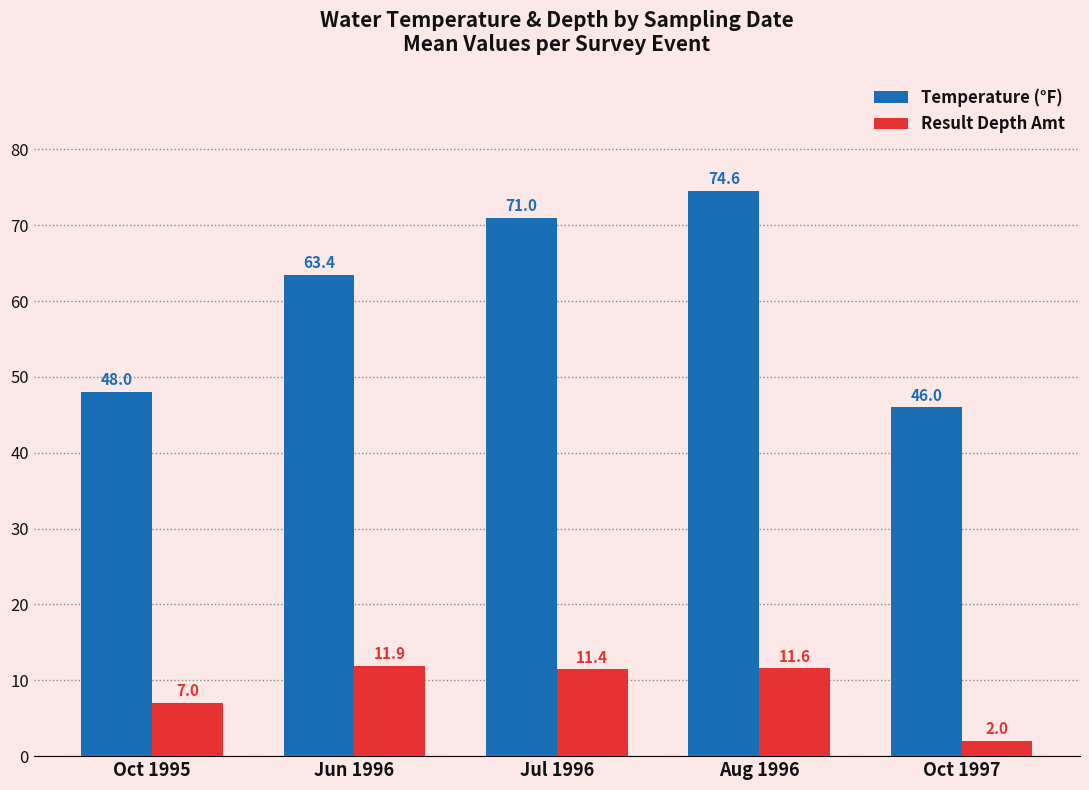

What are all the series names shown in the legend?

Temperature (°F), Result Depth Amt